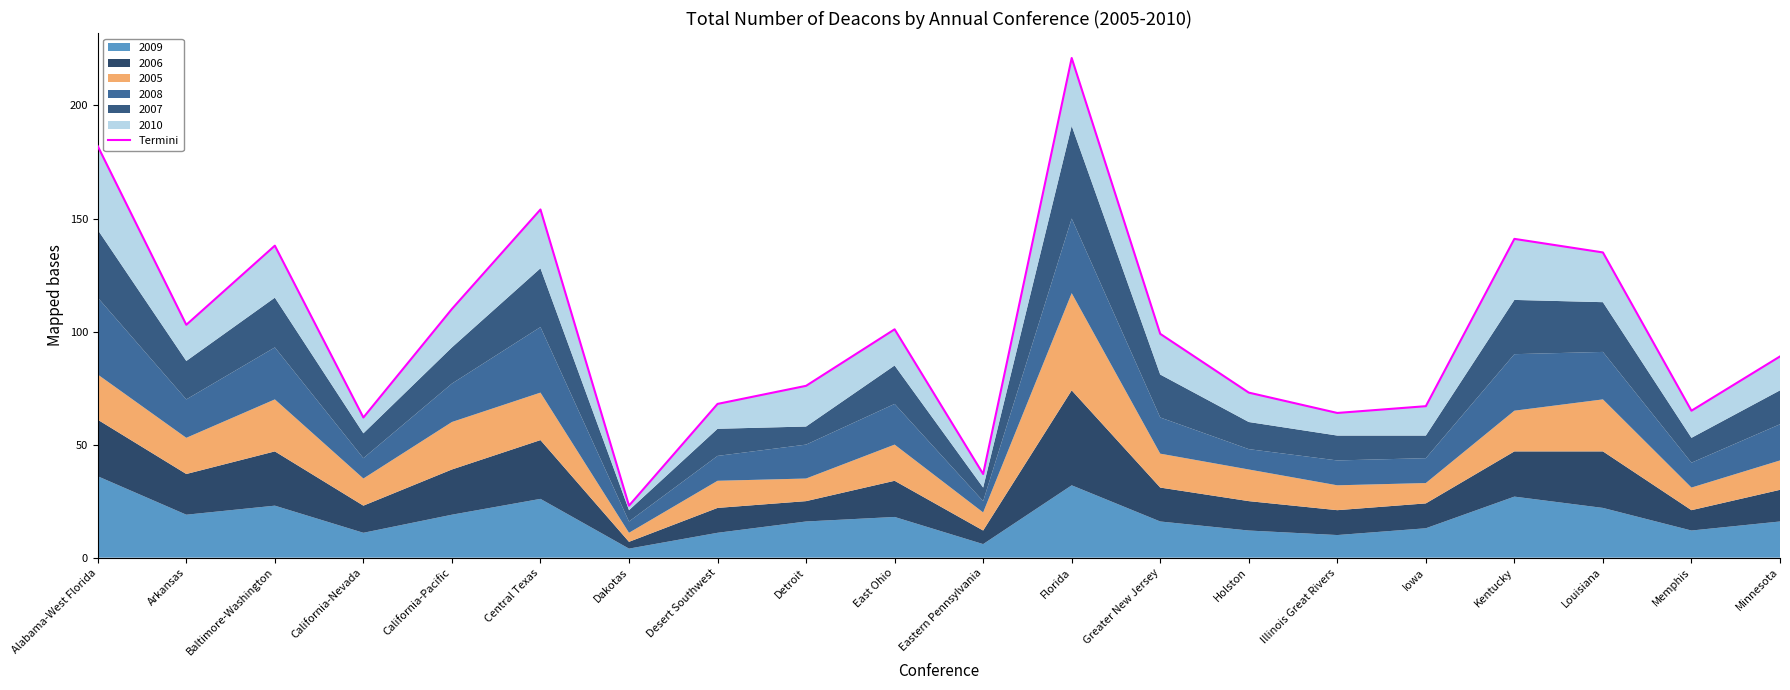

True or false: there are more than 0 points higher than both neighbors.

True